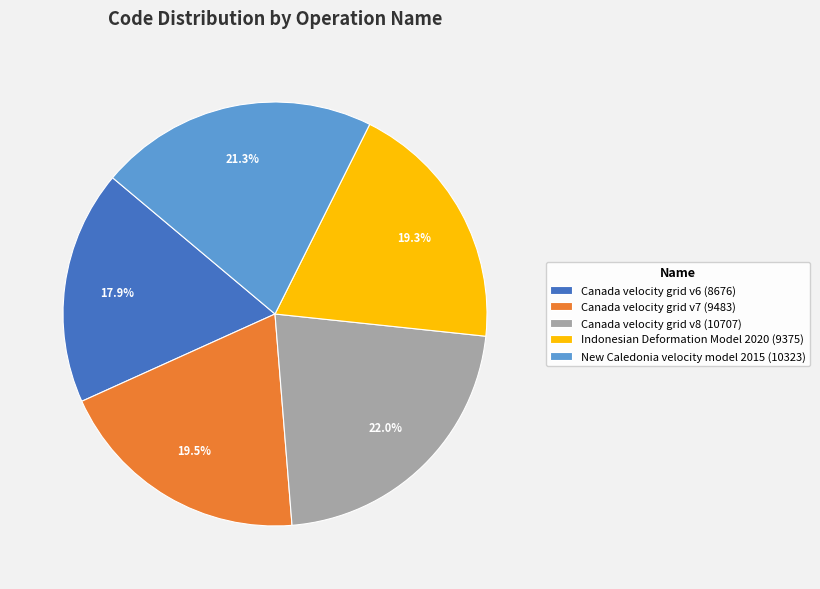

To the nearest percent, what portion does Canada velocity grid v8 represent?

22%